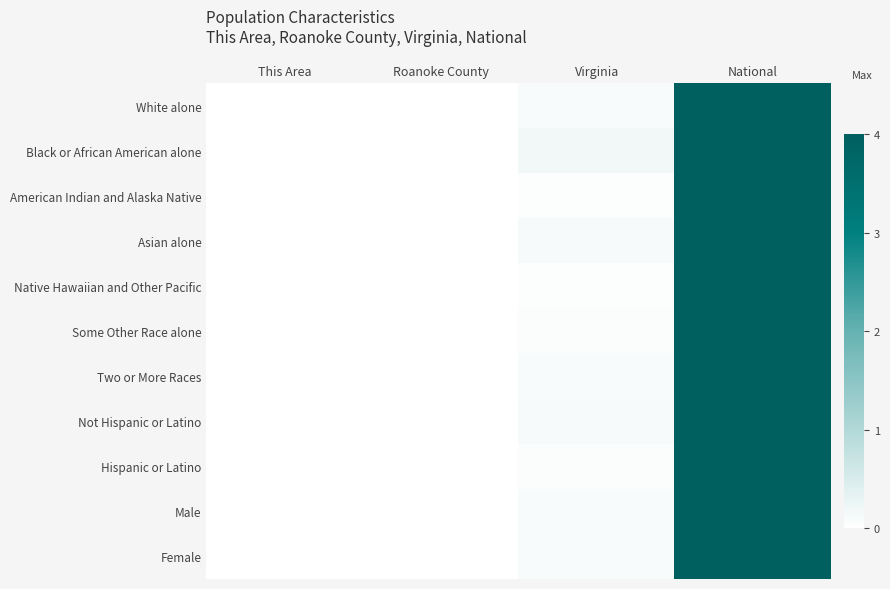

What is the total value across all series at Virginia?

1.0